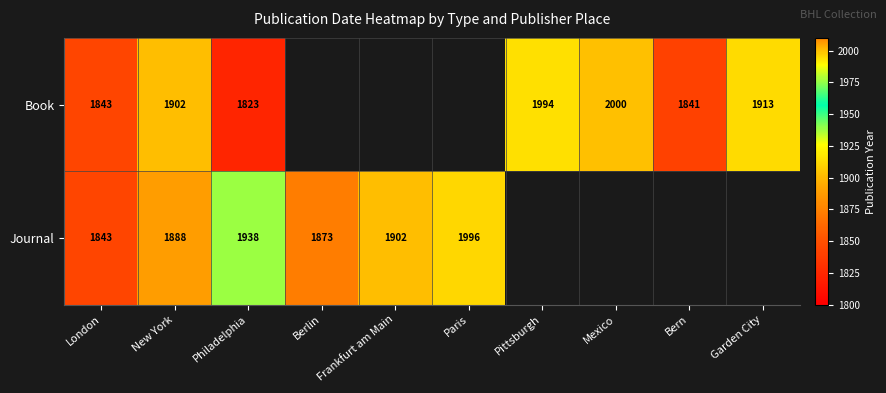

Count the number of categories in the chart.

10